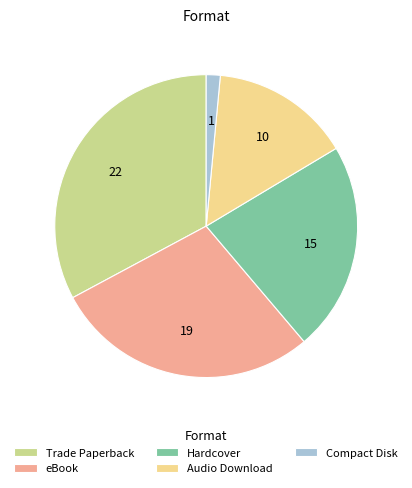

The Trade Paperback slice represents 24% of the pie. True or false?

False